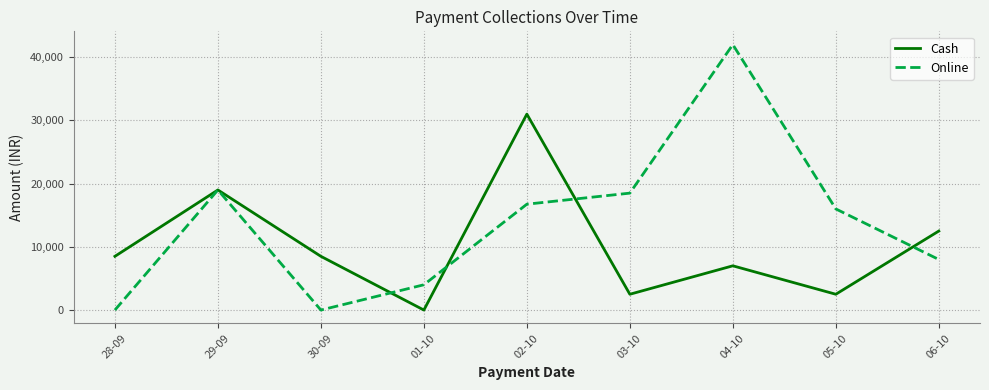

What is the sum of the Cash values at 02-10 and 04-10?

38000